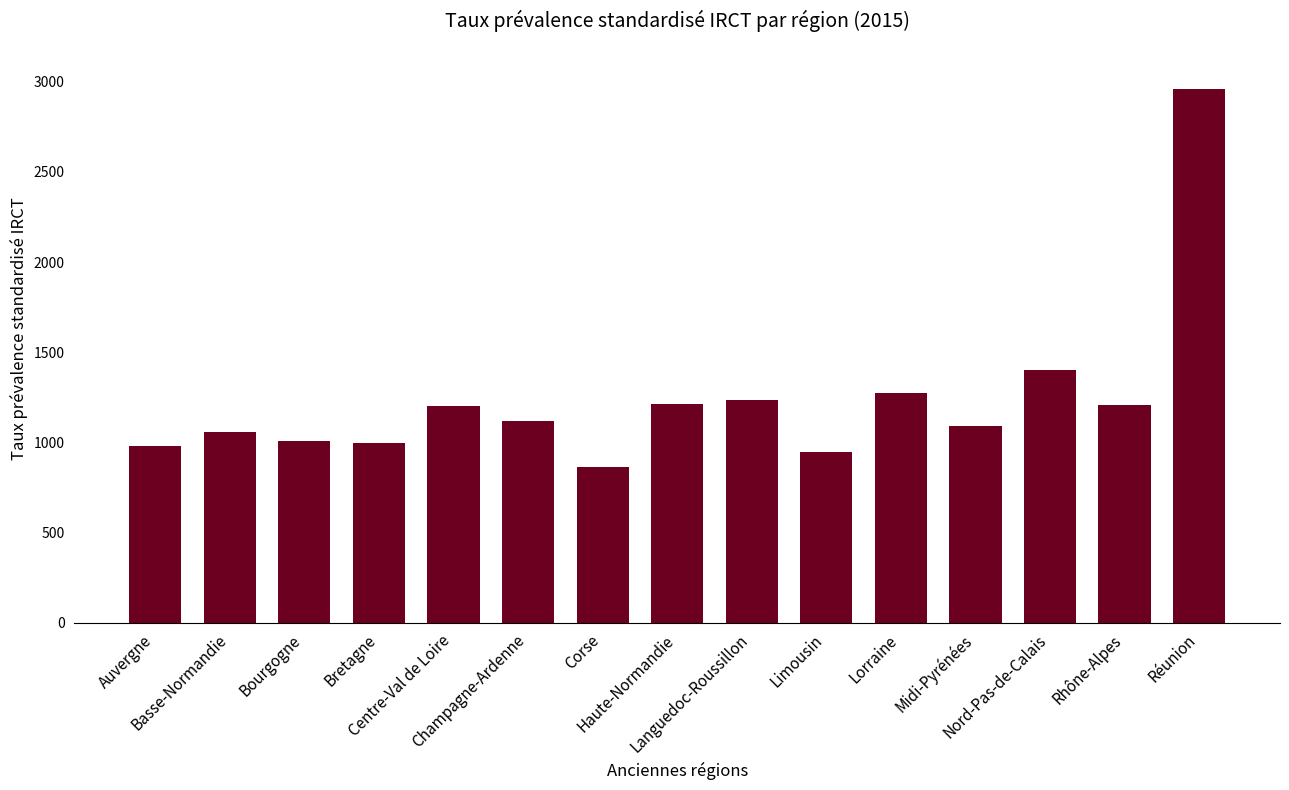

What is the value of the 1st bar from the left?

978.9